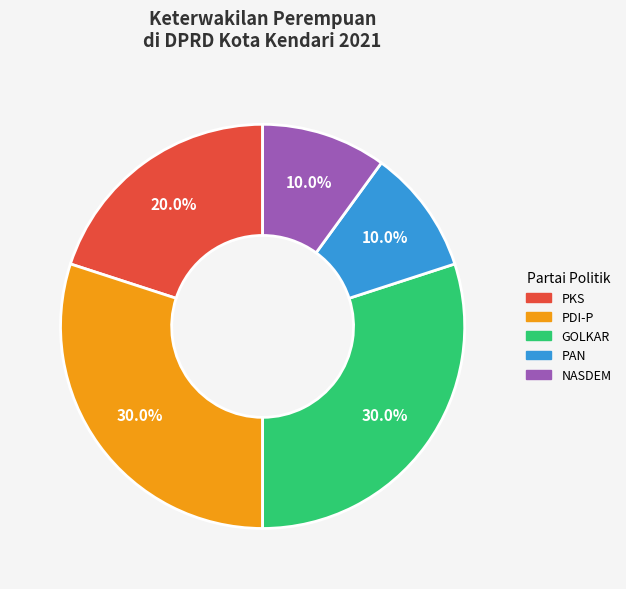

Does any single category account for the majority?

No